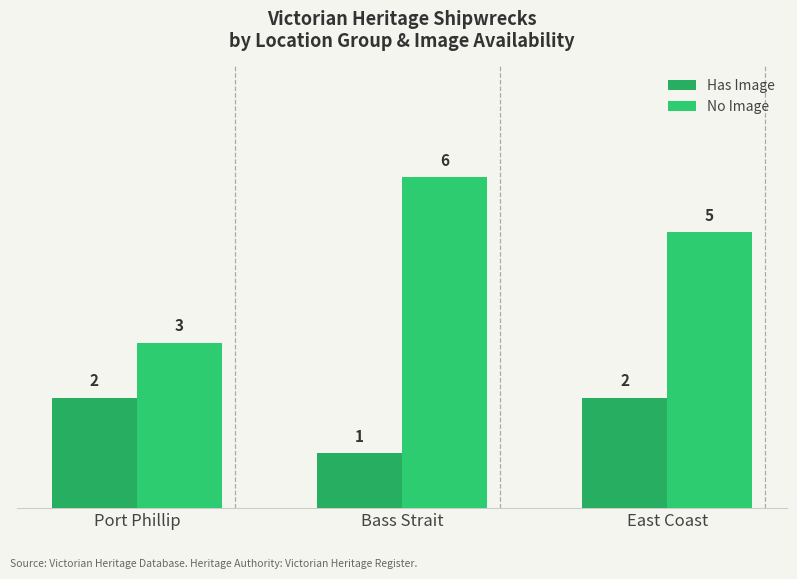

How many distinct data groups are displayed?

2